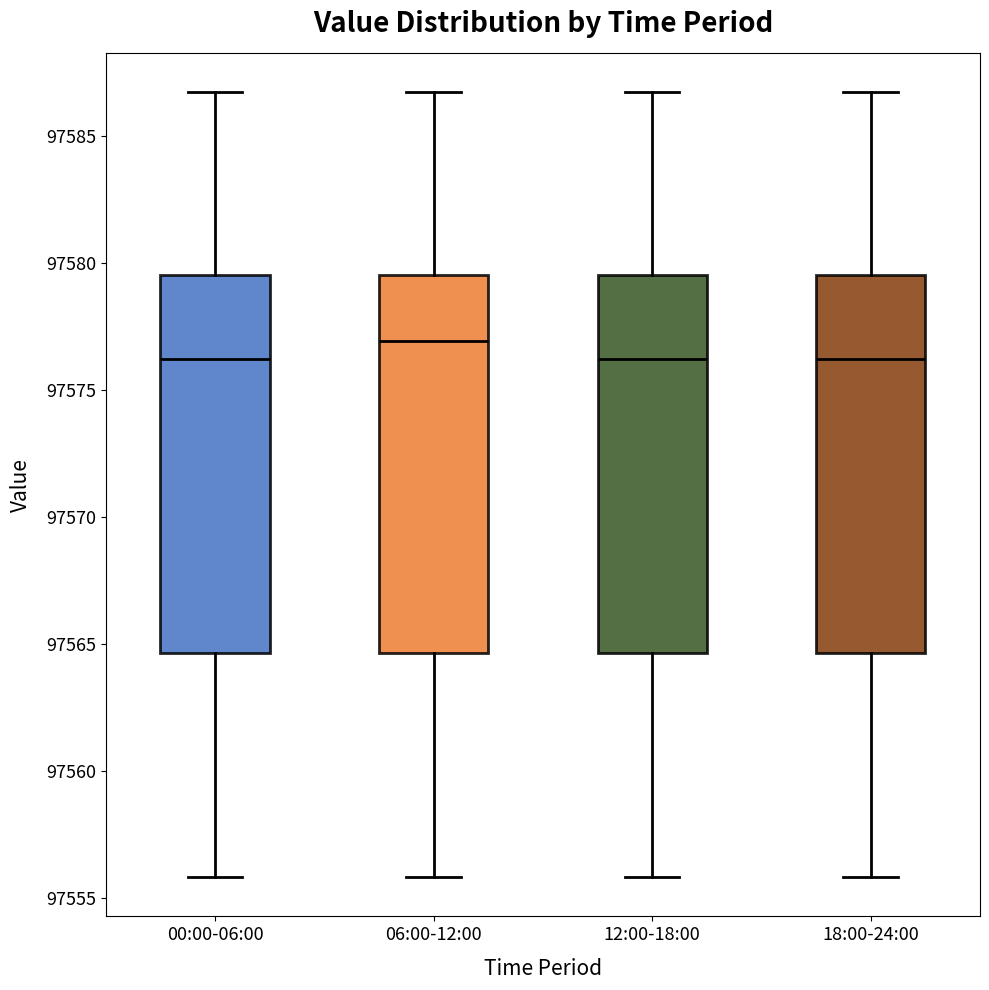

Where does the median line of the box for 12:00-18:00 sit on the y-axis? The values are not printed on the chart, so give them approximately, as read against the axis.

97576.0